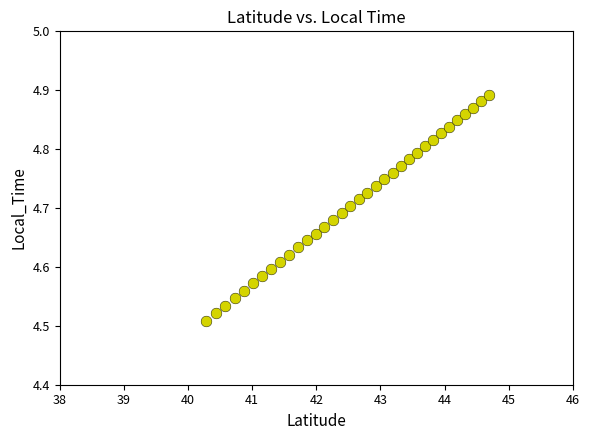

What is the range of X values (max minus min)?

4.4